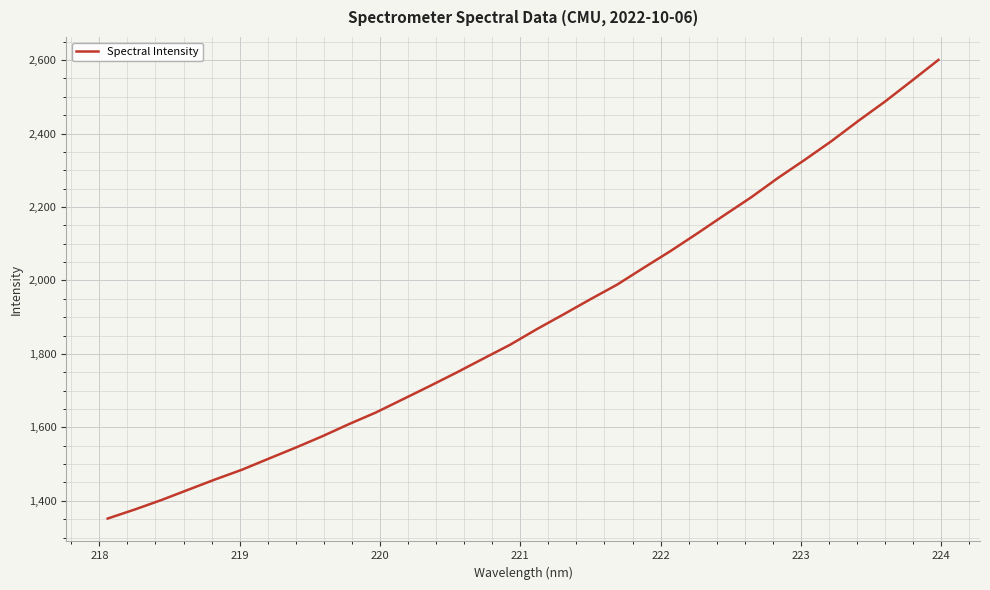

What is the difference between the maximum and minimum values?

1248.8